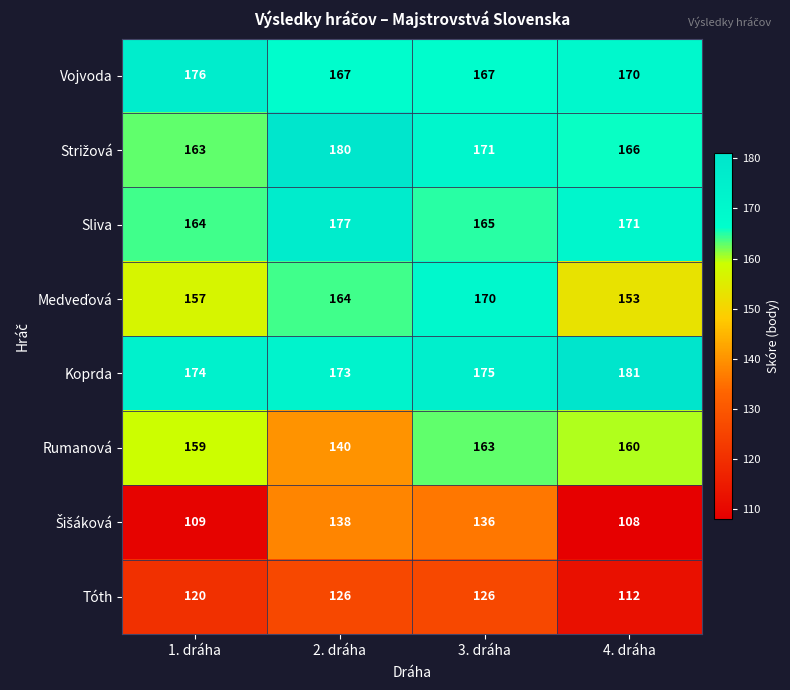

The Vojvoda series shows 296 at 2. dráha. True or false?

False